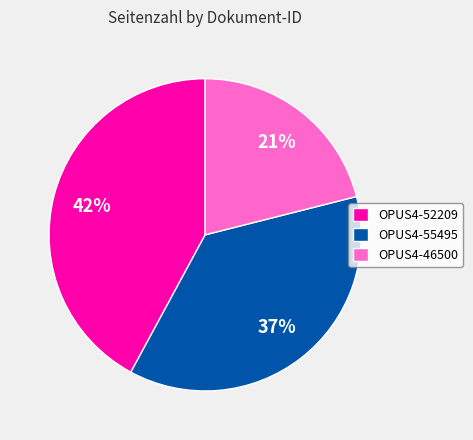

To the nearest percent, what is the difference between the largest and smallest slice percentages?

21%